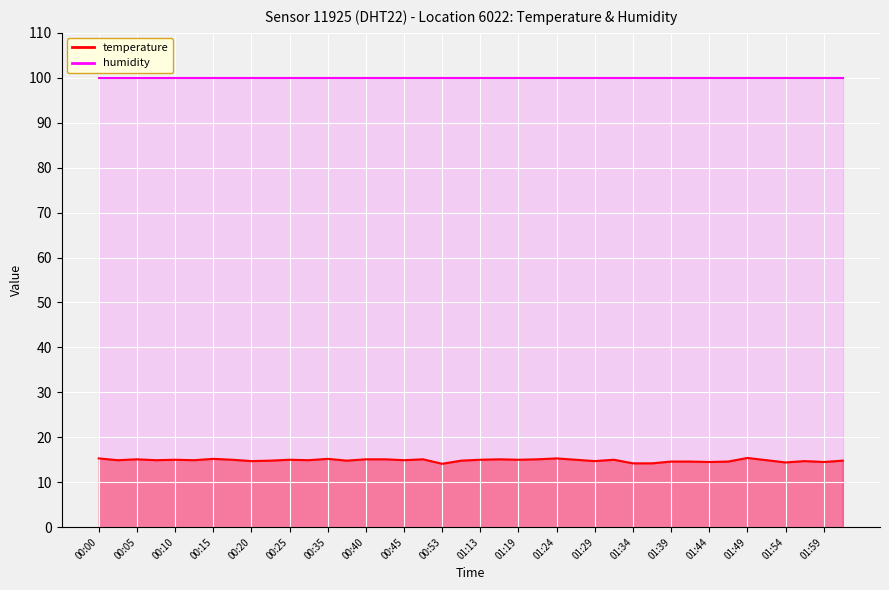

What is the smallest value displayed?

14.1